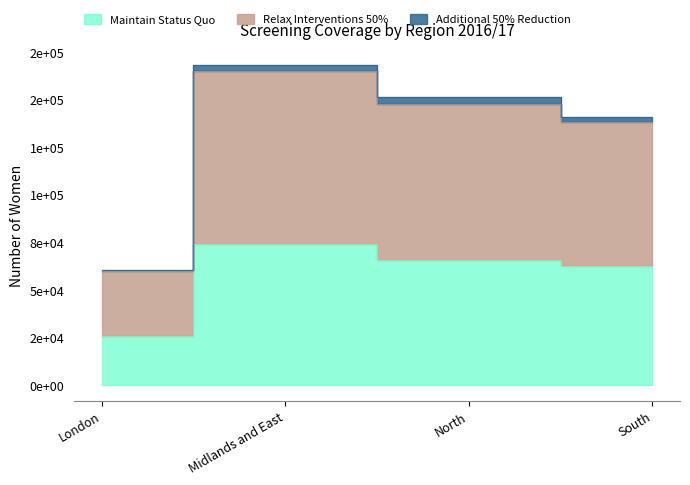

What is the difference between the highest and lowest values at London?

34685